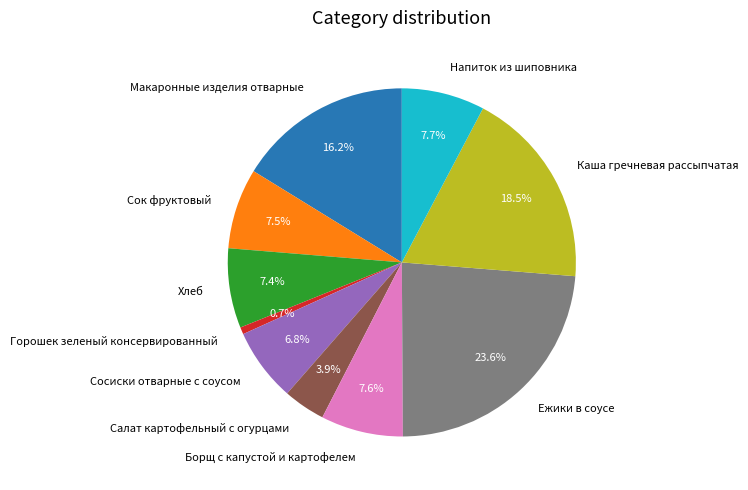

What percentage is the Хлеб slice, to the nearest percent?

7%